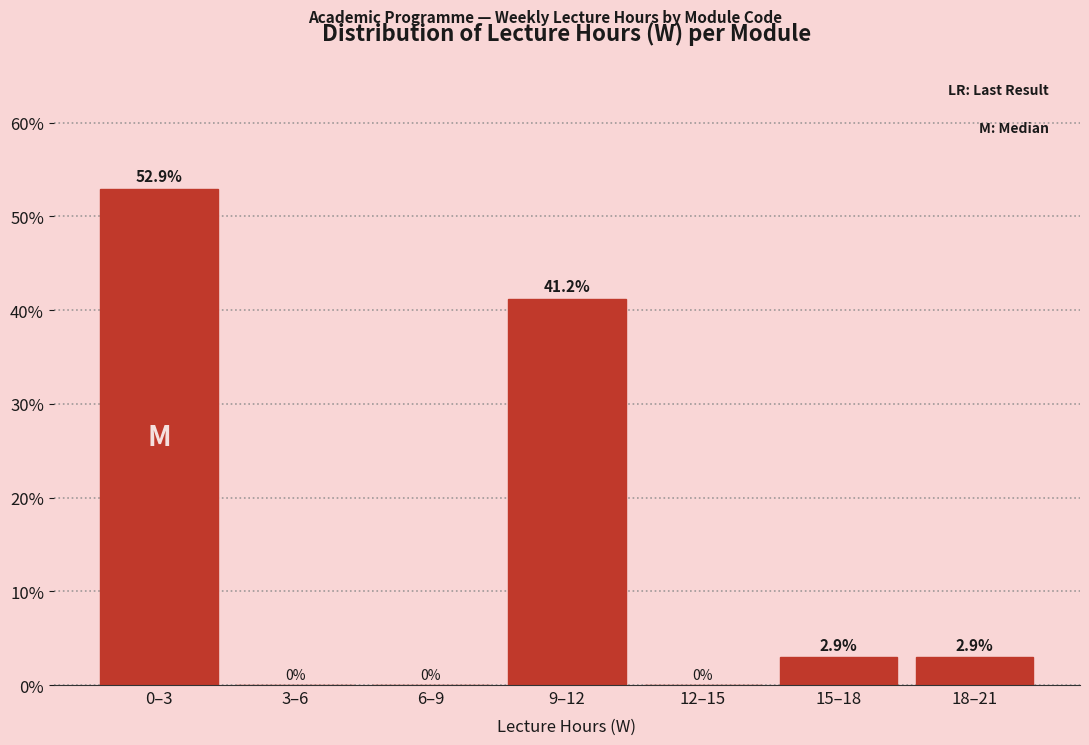

Reading right to left, extract all data points from this chart.

18–21=2.9	15–18=2.9	12–15=0.0	9–12=41.2	6–9=0.0	3–6=0.0	0–3=52.9